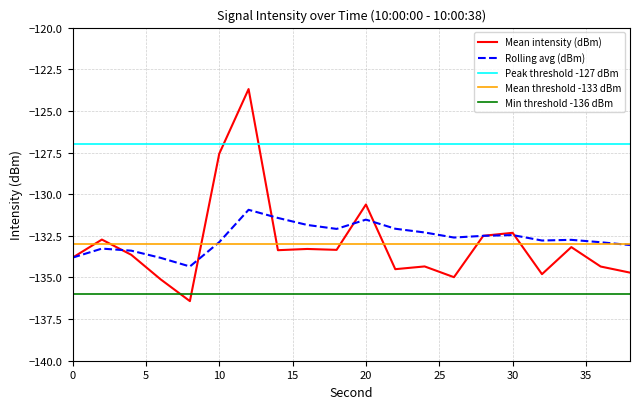

Which series changed the most between 16 and 32?

Mean intensity (dBm)